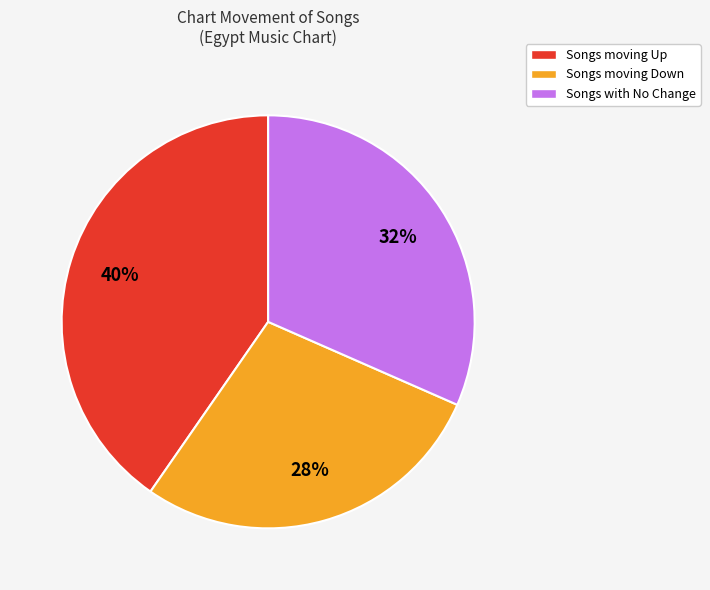

Which slice is the smallest?

Songs moving Down